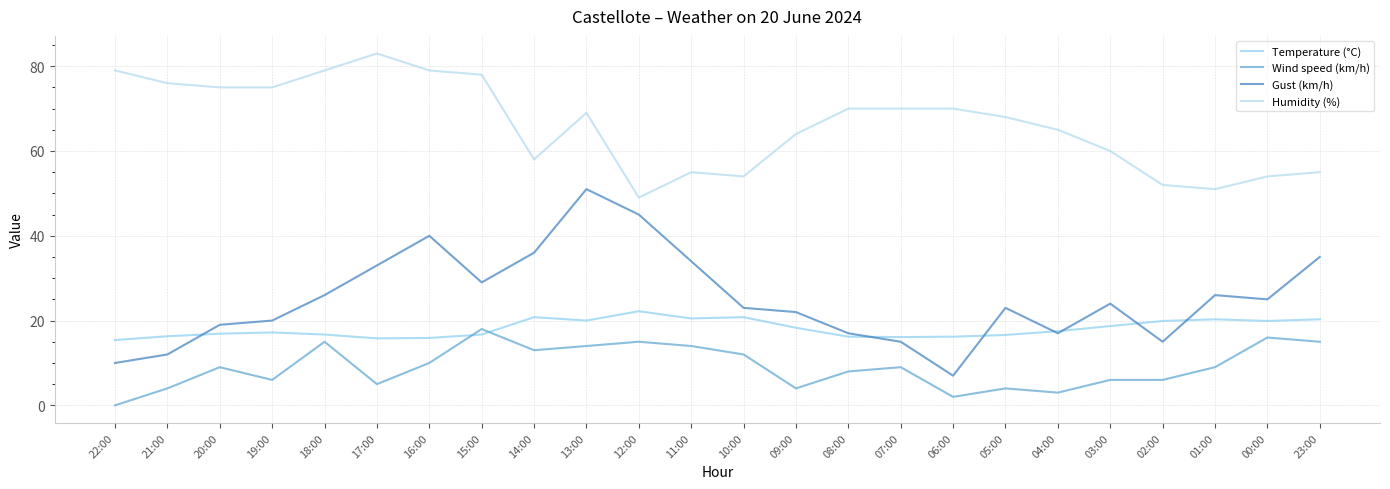

True or false: Gust (km/h) and Humidity (%) cross at least once.

False